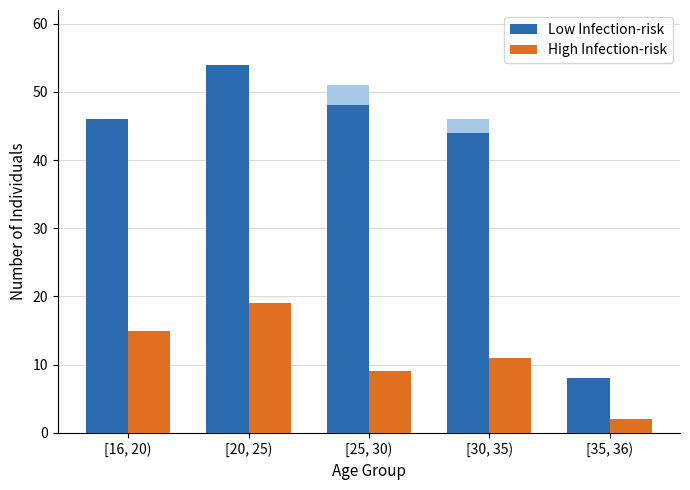

Reading left to right, list all the values displayed in this chart.

Low Infection-risk: 46	54	48	44	8
High Infection-risk: 15	19	9	11	2